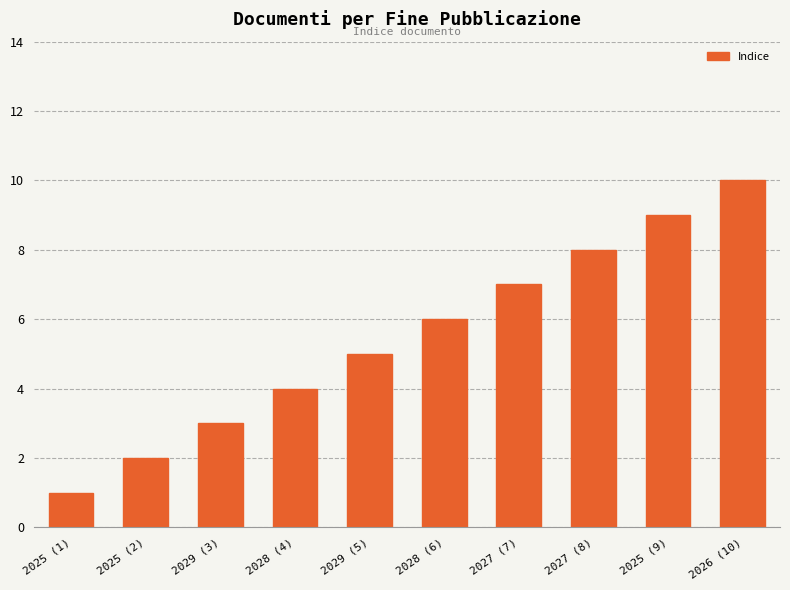

Count the number of categories in the chart.

10